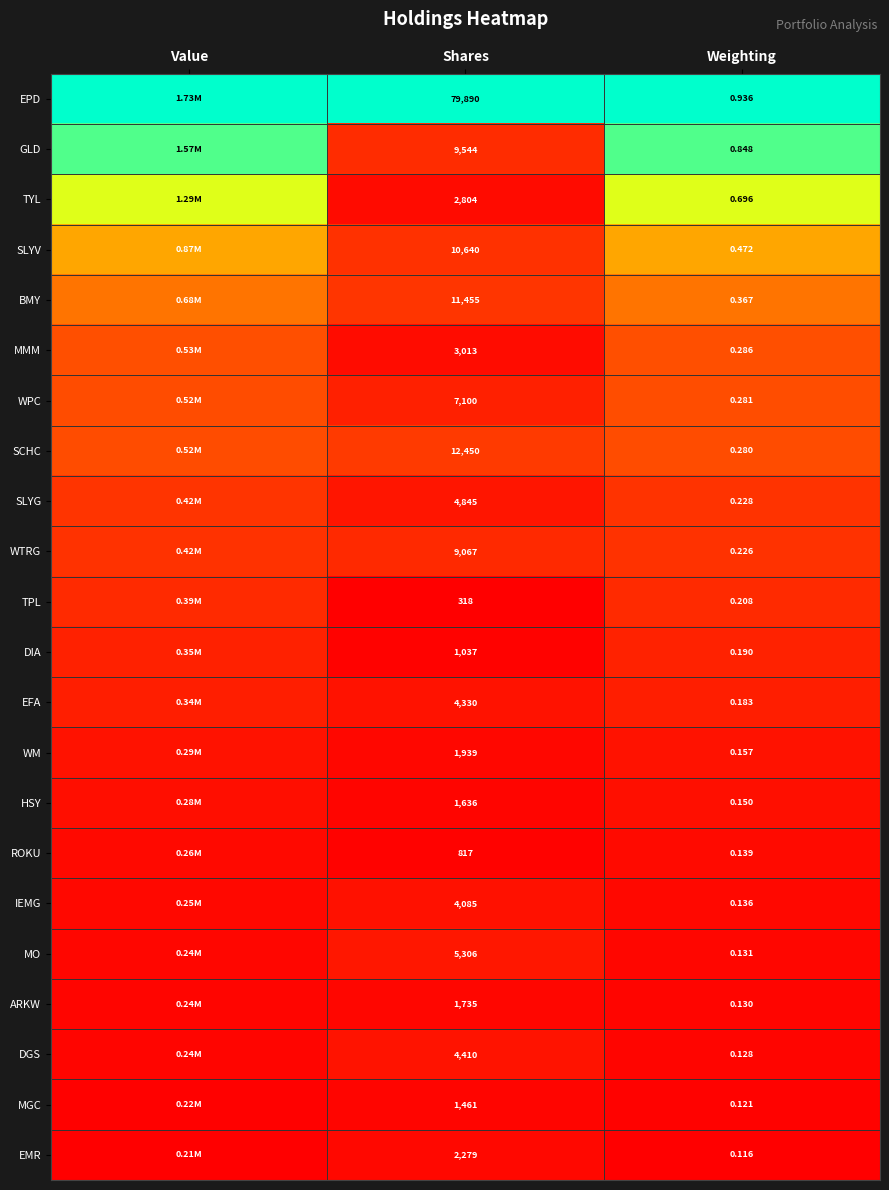

Between Shares and Weighting, which series saw the biggest shift?

EPD